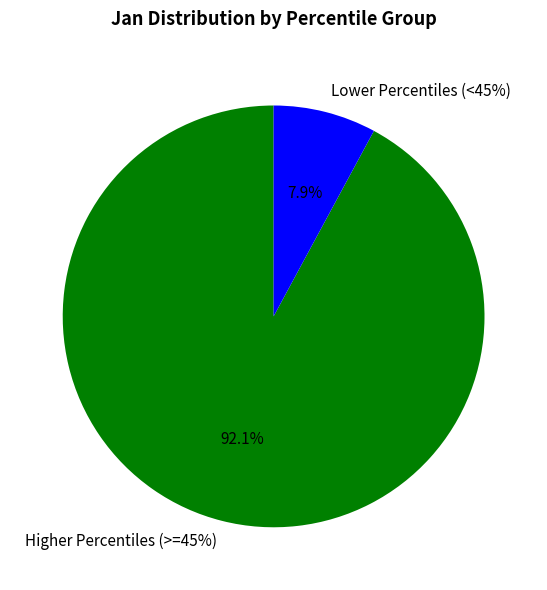

Do pct25 and pct95 together represent more than half of the pie?

No